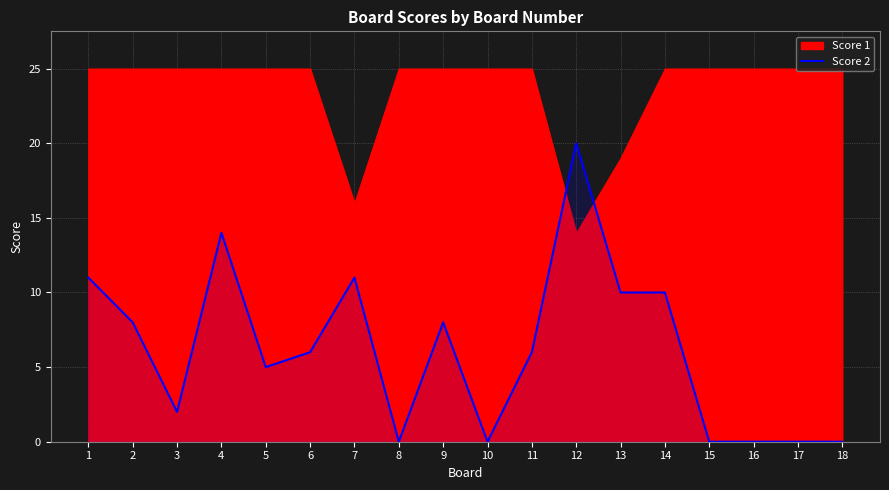

True or false: the data shows 11 at 9.

False